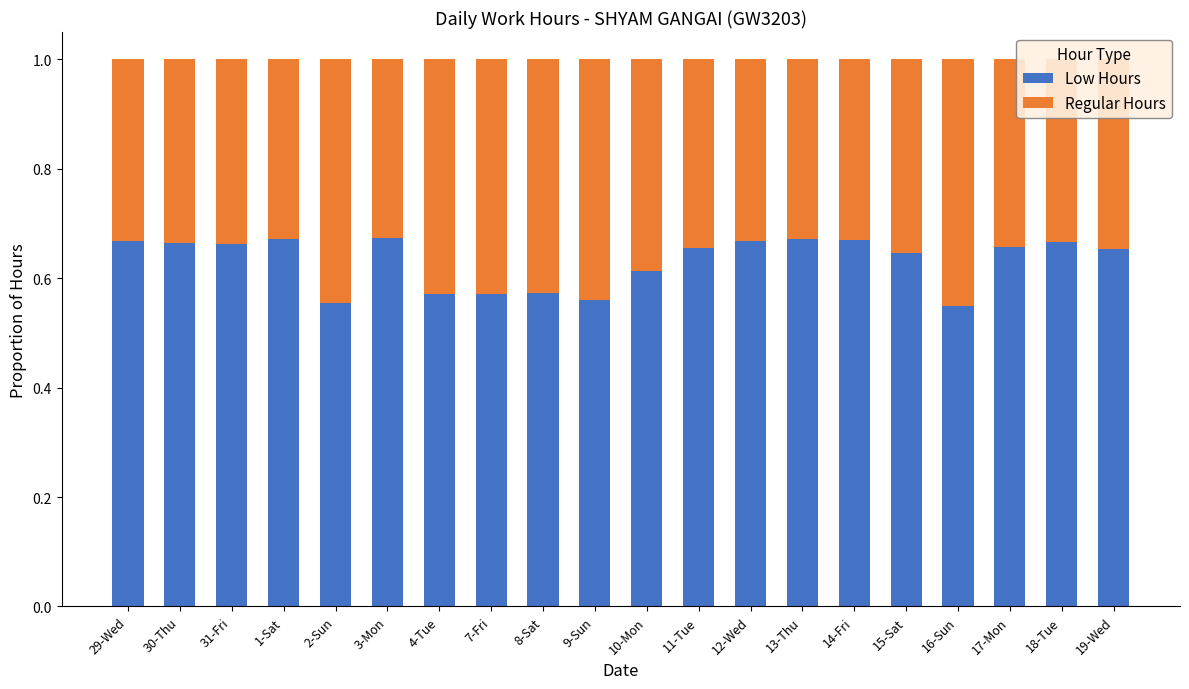

Is it true that Low Hours equals 1.1 at 19-Wed?

False